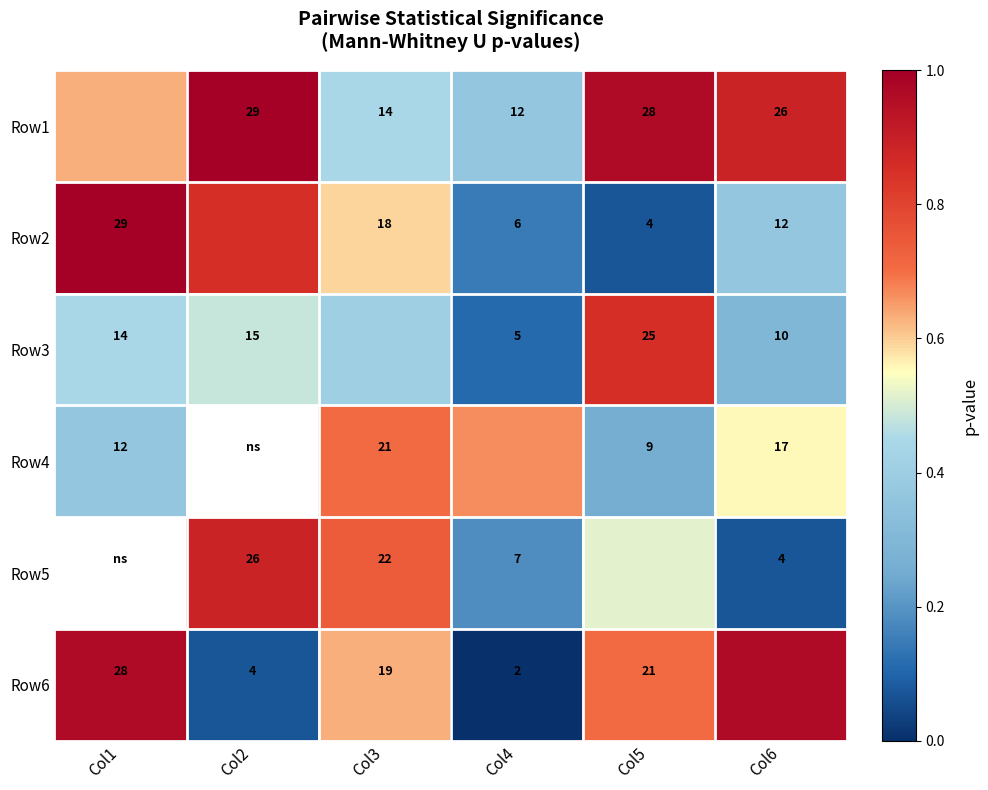

Count the number of categories in the chart.

6